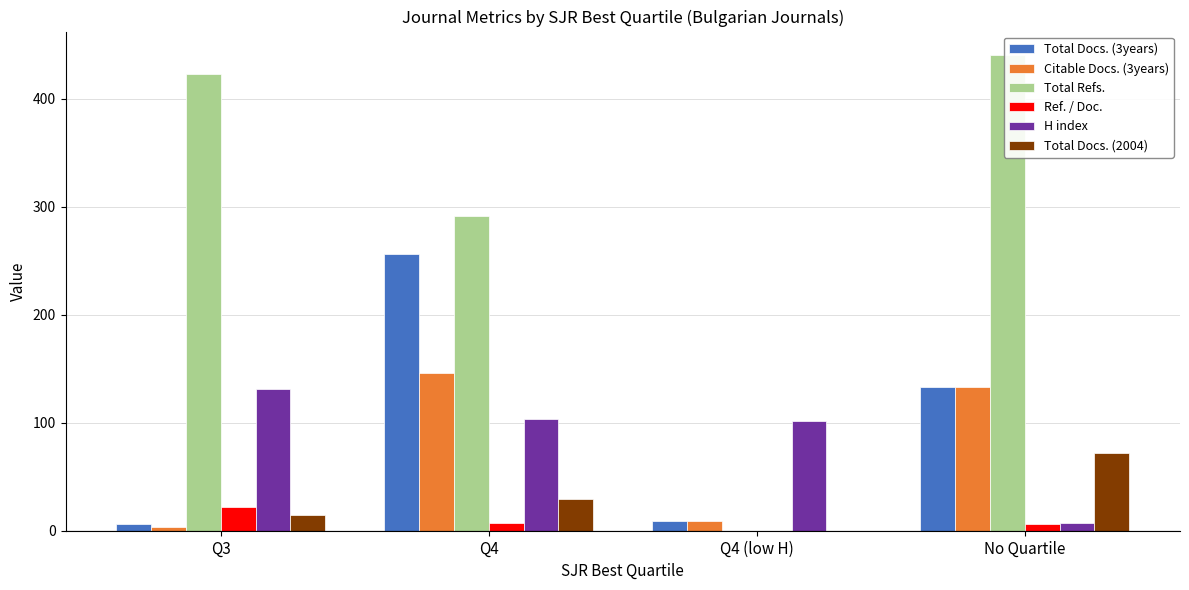

What is the approximate value of Total Docs. (2004) at Q3?

15.0